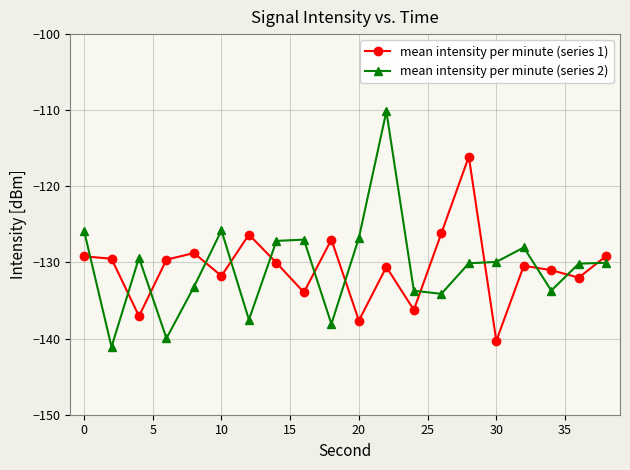

Which series has the widest spread of values?

mean intensity per minute (series 2)